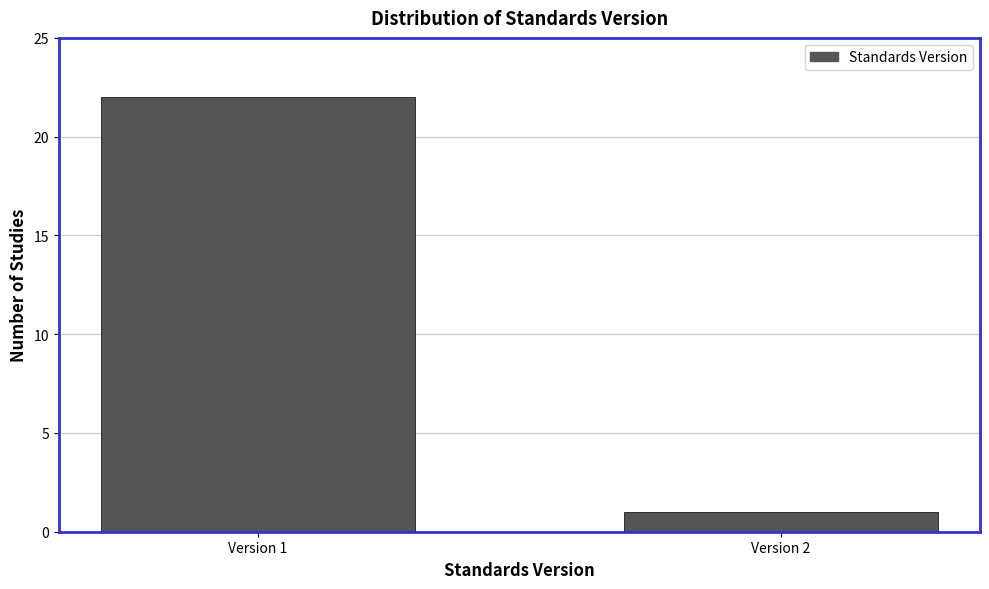

Reading left to right, extract all data points from this chart.

Version 1=22	Version 2=1